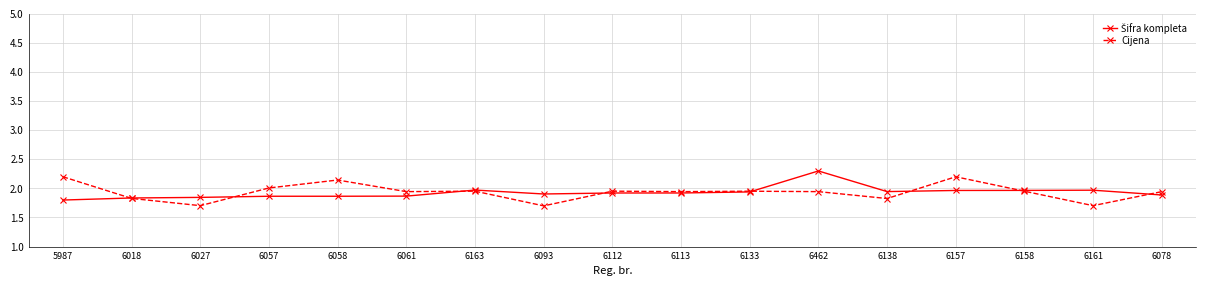

Does the chart have visible grid lines?

Yes